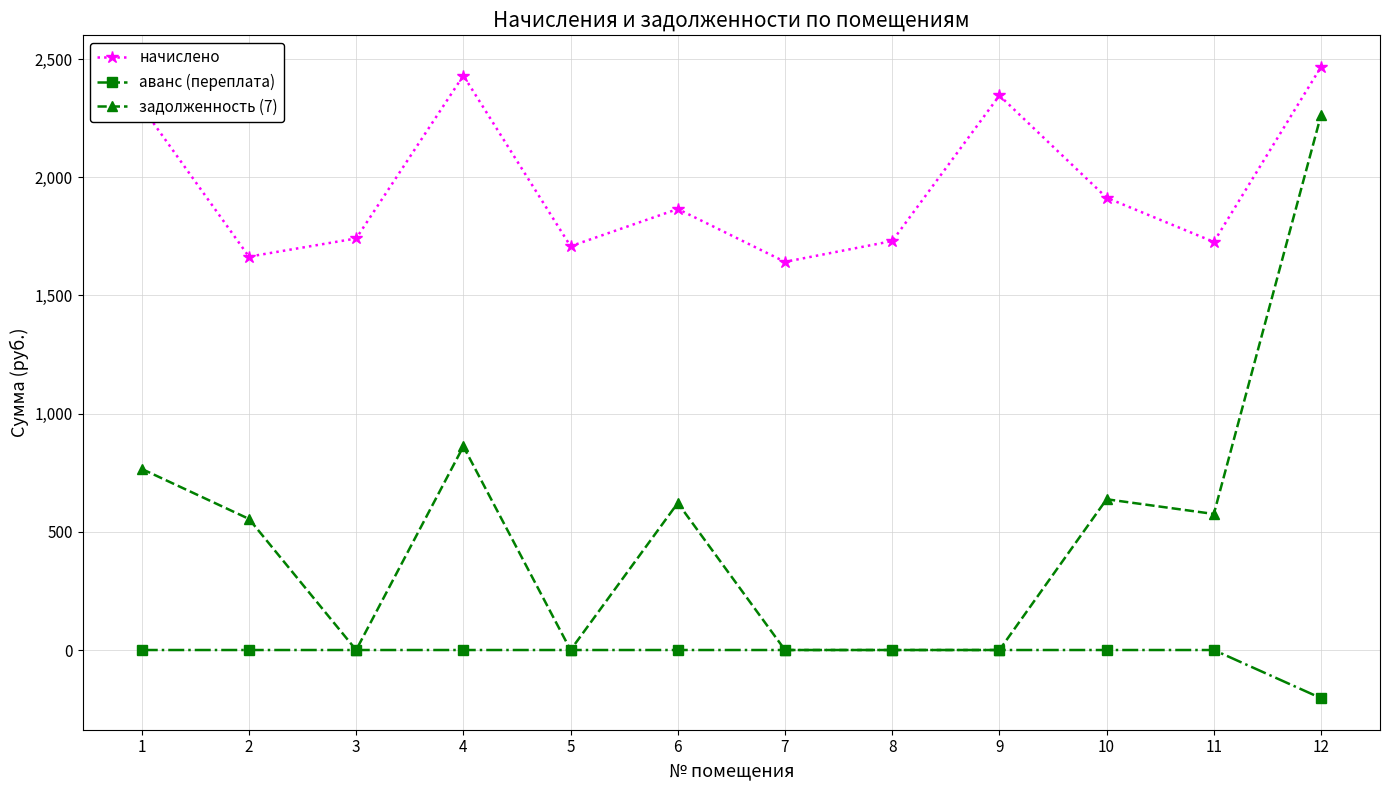

Which category has the highest value across all series?

12